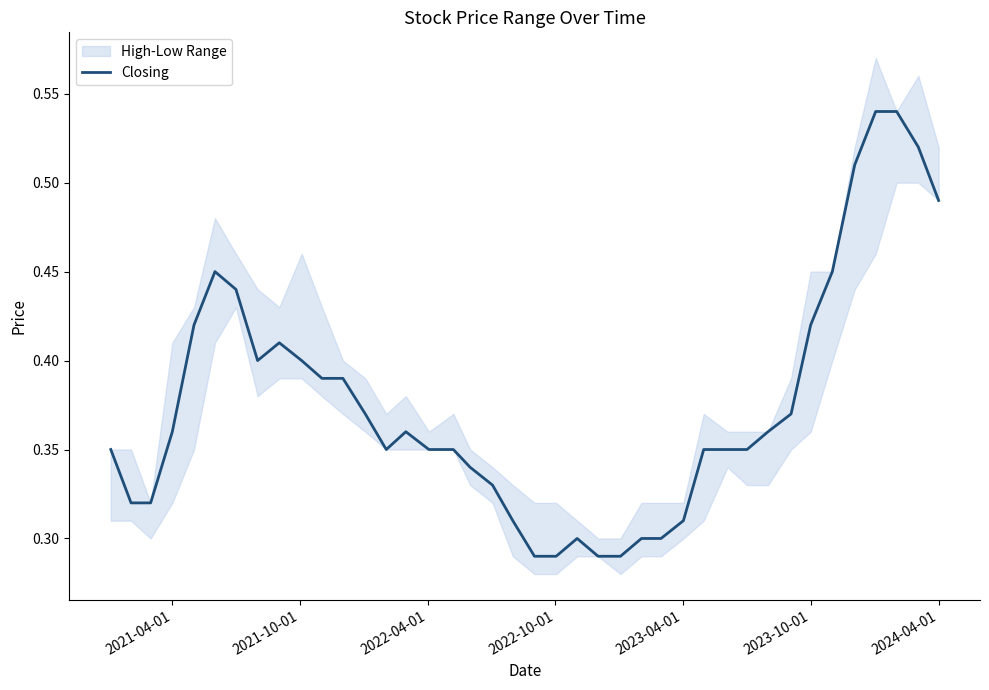

The Closing series shows 0.8 at 2024-04-01. True or false?

False